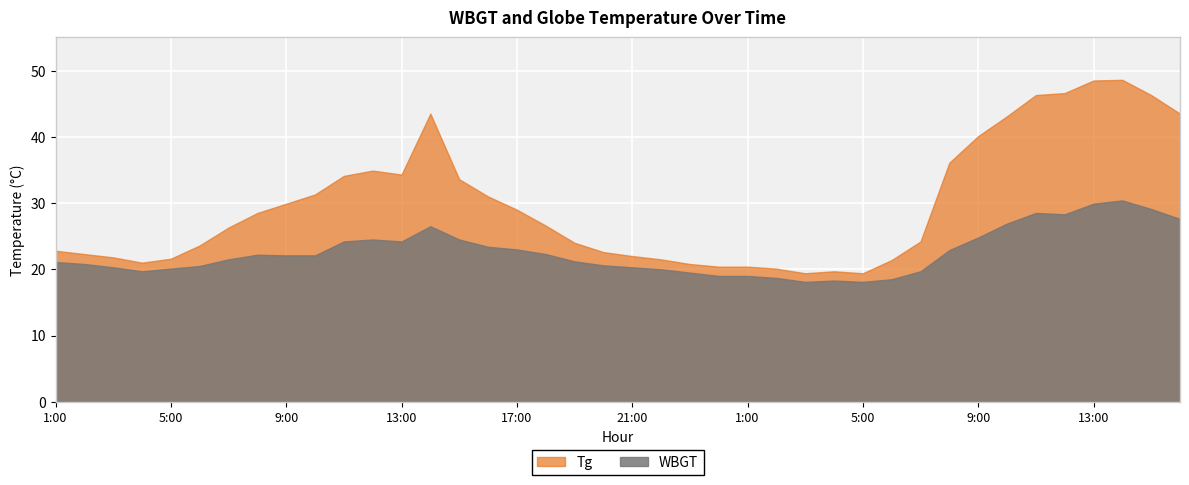

The value of Tg at 20:00 is 38.5. True or false?

False